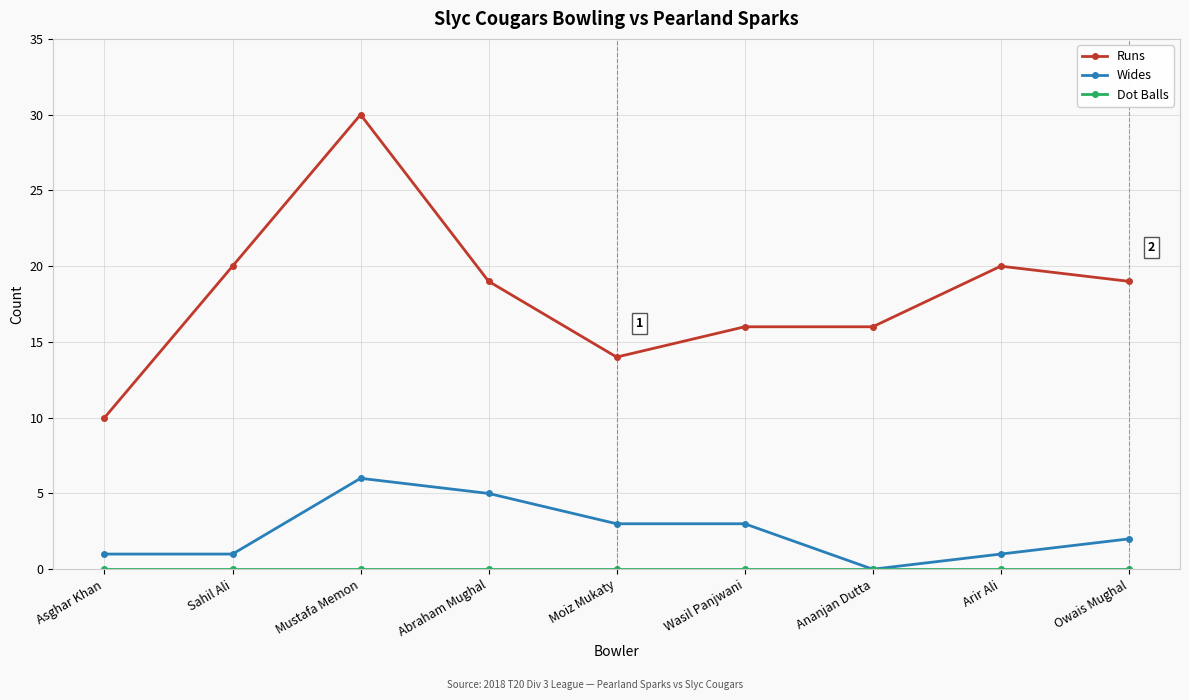

What is the difference between the highest and lowest values at Sahil Ali?

20